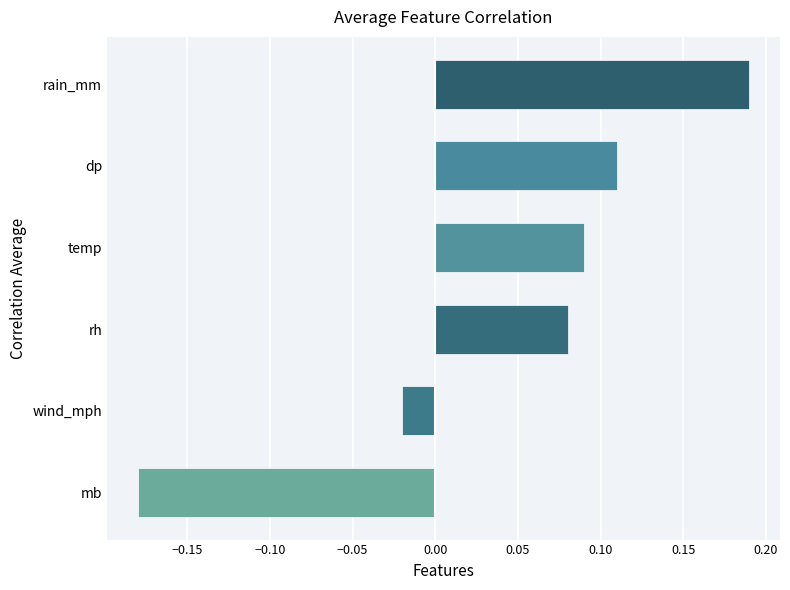

True or false: the data shows 0.2 at dp.

False